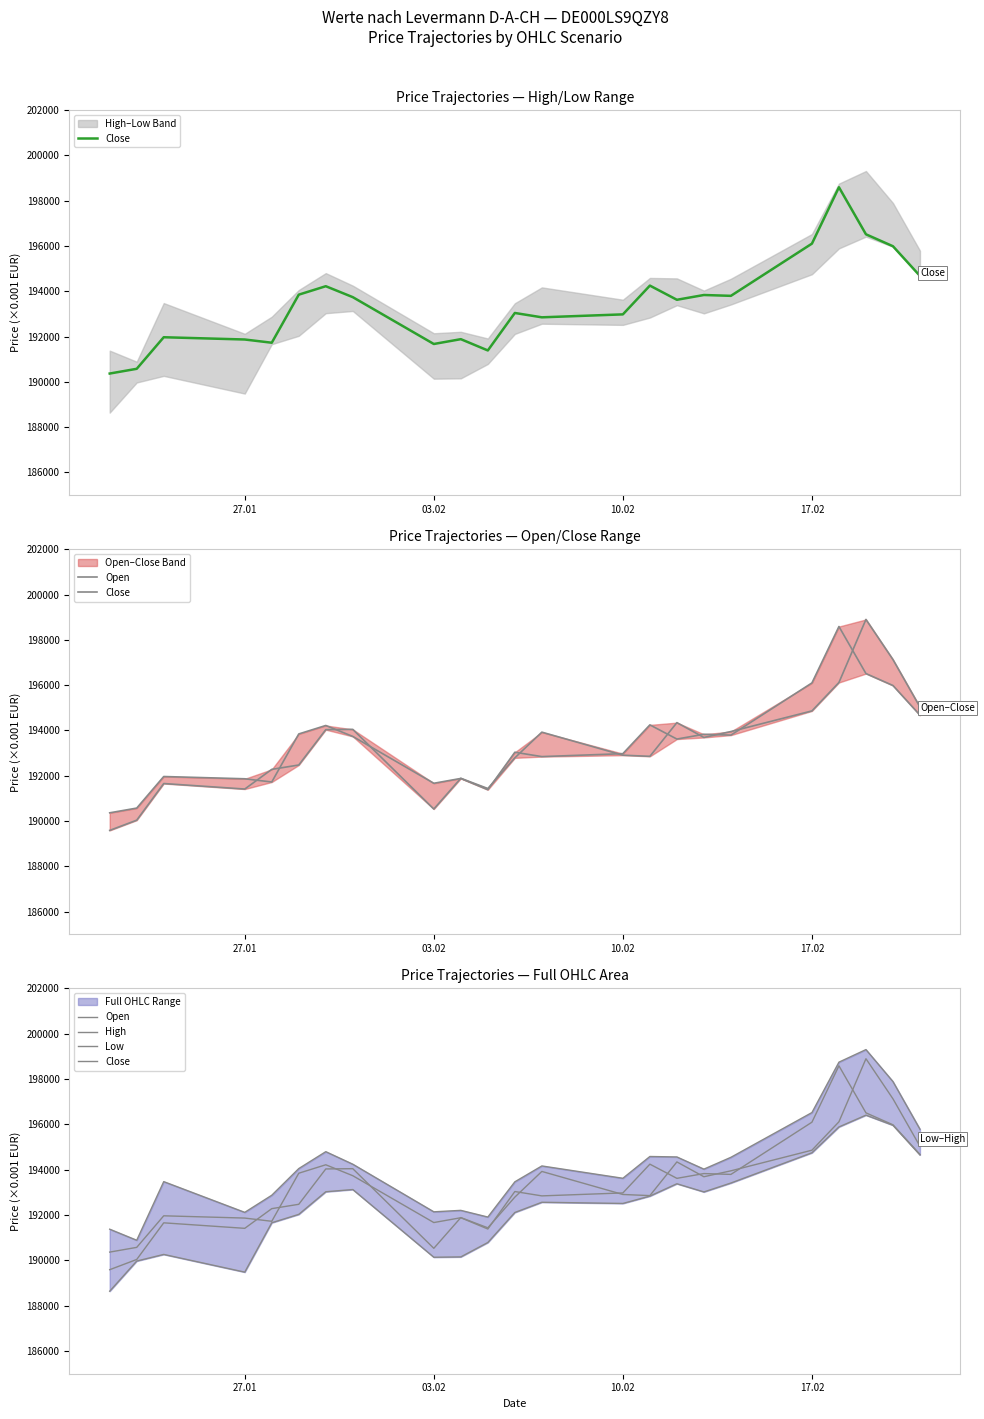

What is the sum of all High values?

4467362